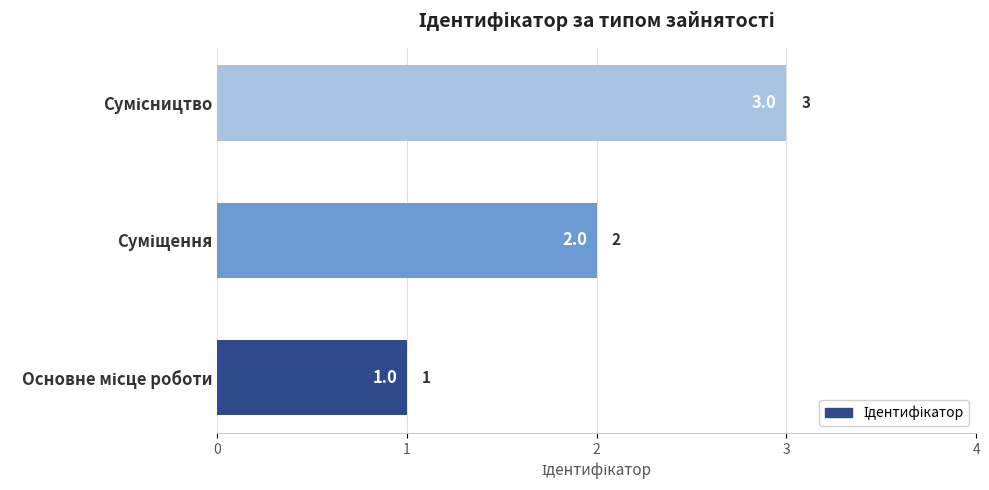

What is the sum of all values?

6